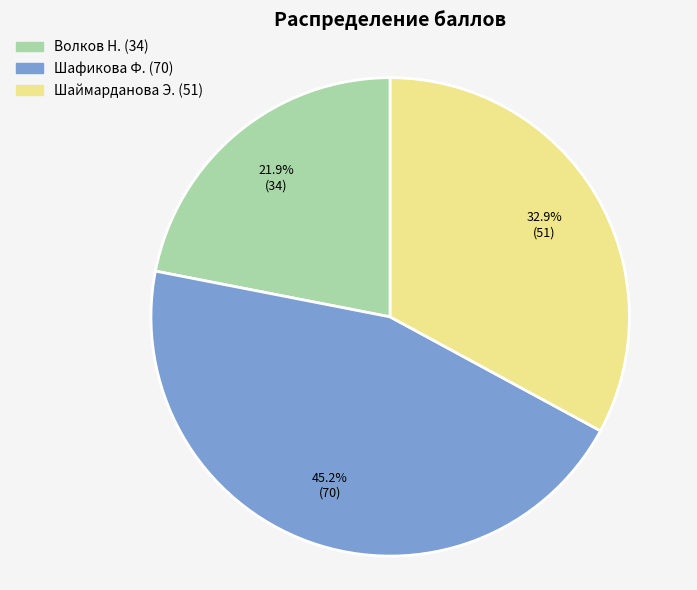

What percentage is the Шаймарданова Э. slice, to the nearest percent?

33%